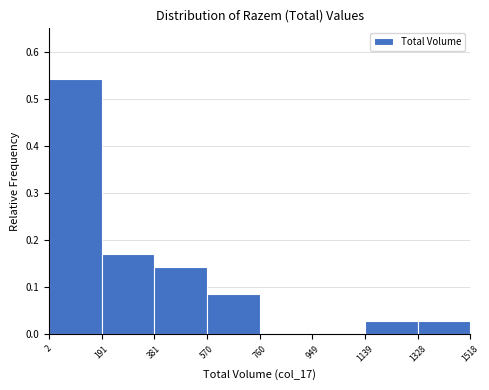

Over which range of the x-axis is the bar tallest?

2 to 191